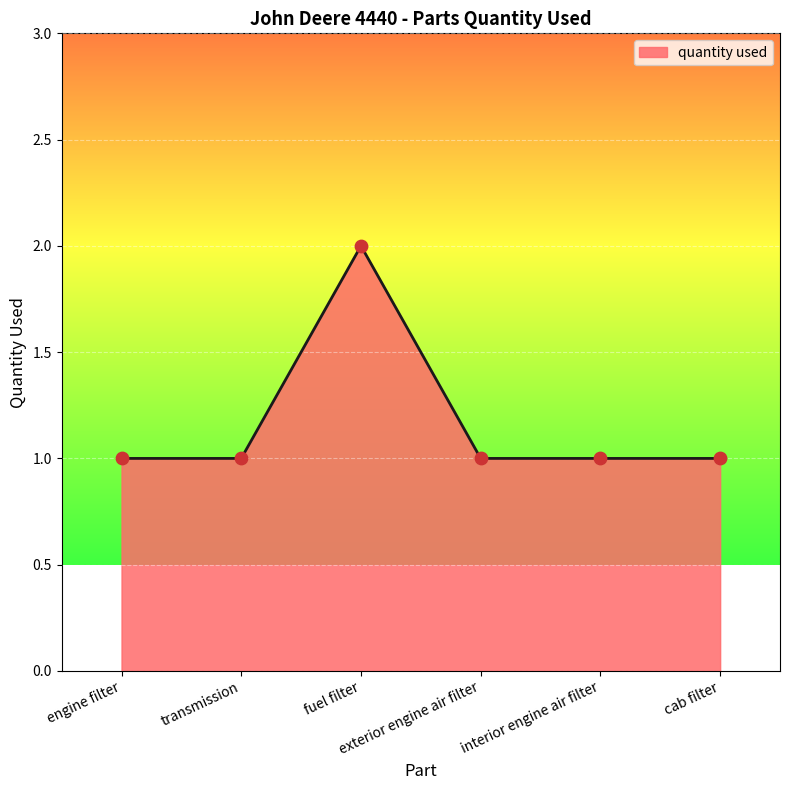

Which has a higher value, fuel filter or transmission?

fuel filter